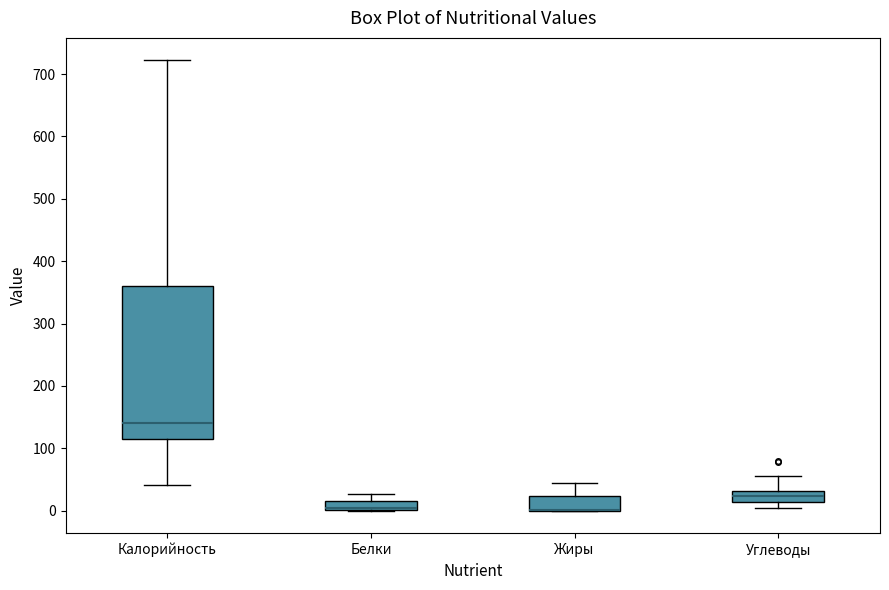

Where does the lower whisker of the box for Калорийность end on the y-axis? The values are not printed on the chart, so give them approximately, as read against the axis.

40